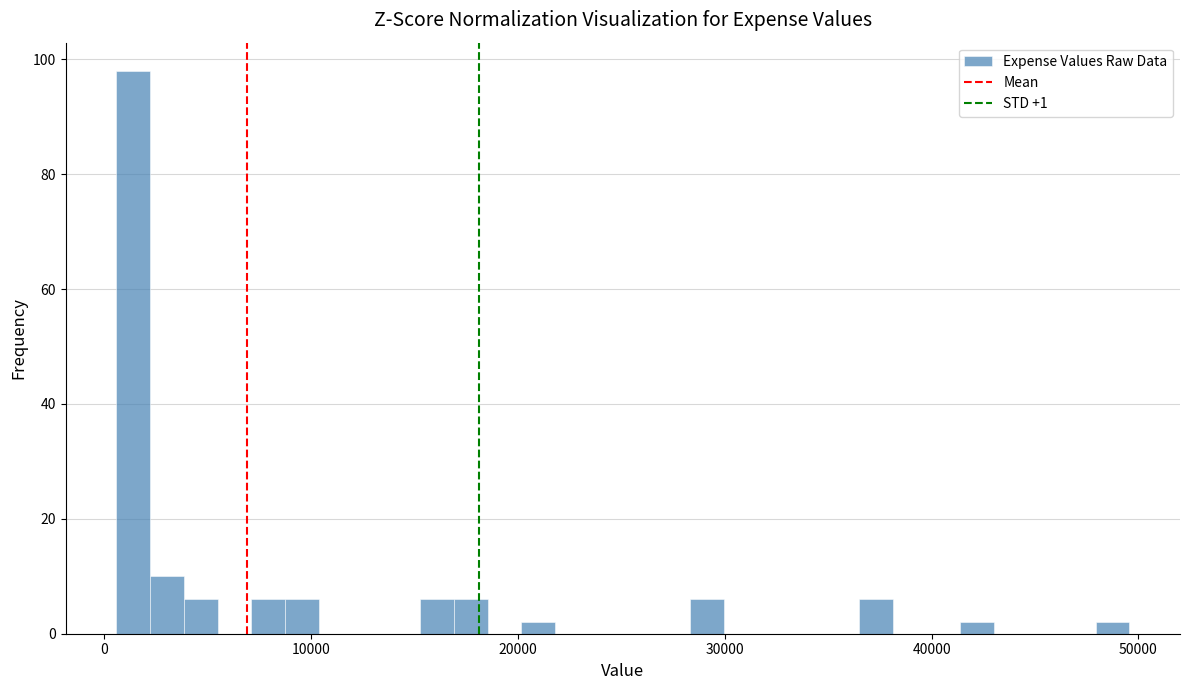

Around what value on the x-axis is the tallest bar? Give the approximate position of its centre, as read against the axis.

1000